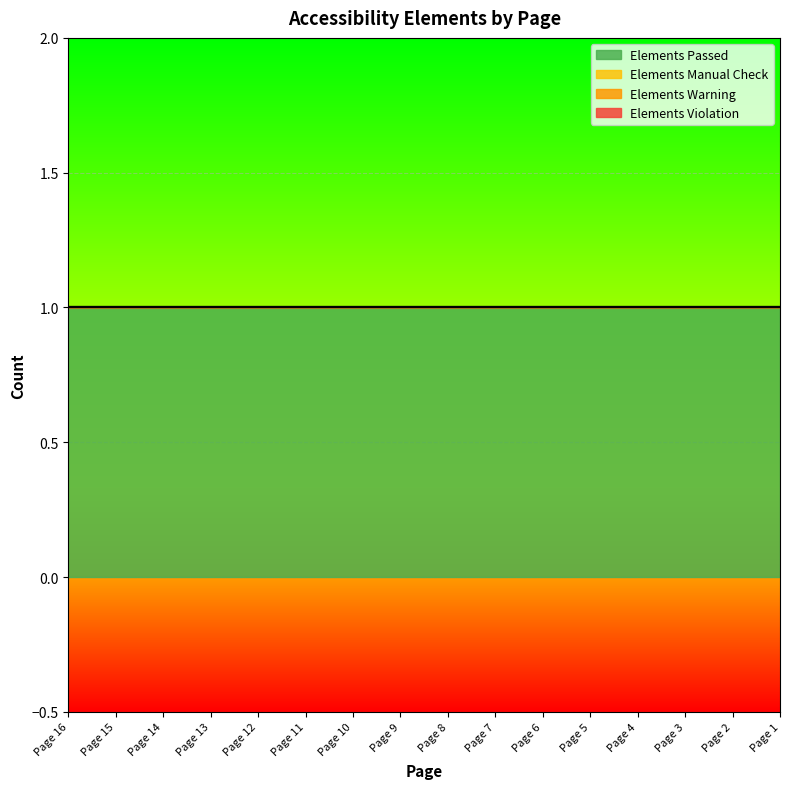

Rank the categories by Elements Warning value from highest to lowest.

Page 16, Page 15, Page 14, Page 13, Page 12, Page 11, Page 10, Page 9, Page 8, Page 7, Page 6, Page 5, Page 4, Page 3, Page 2, Page 1